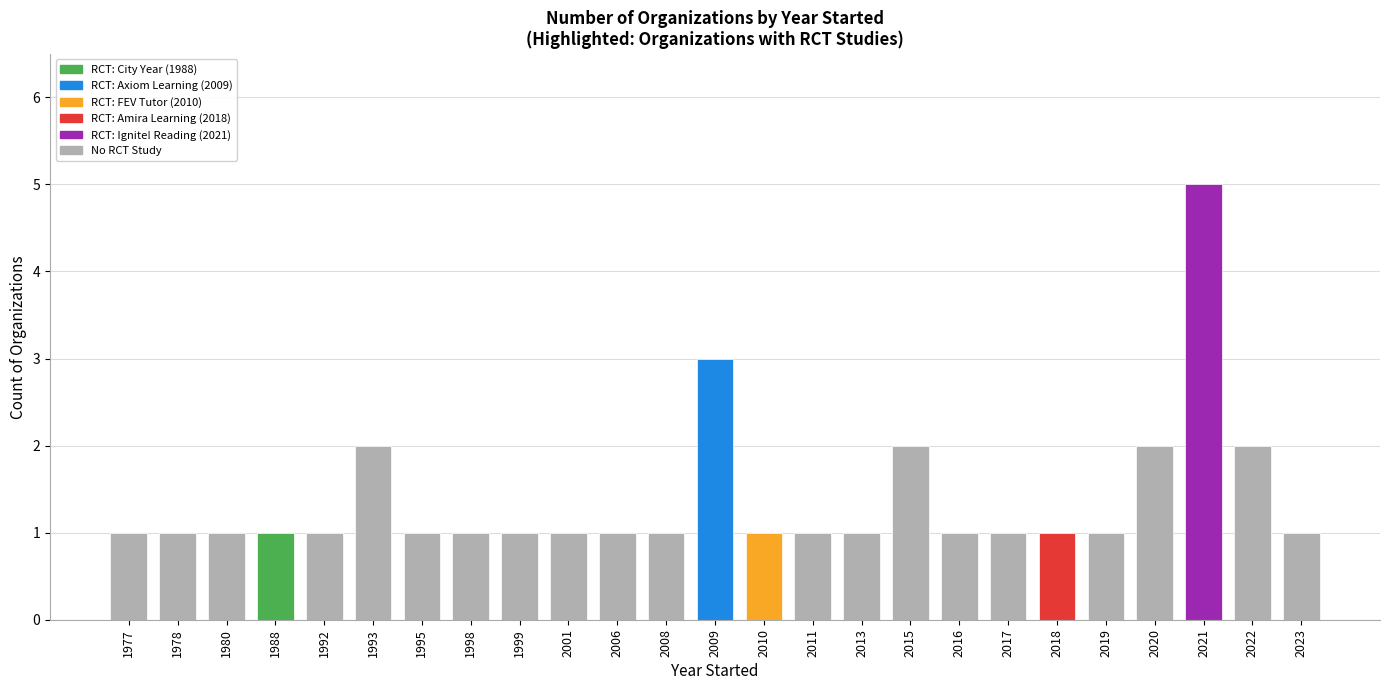

Which category has the highest value across all series?

2021